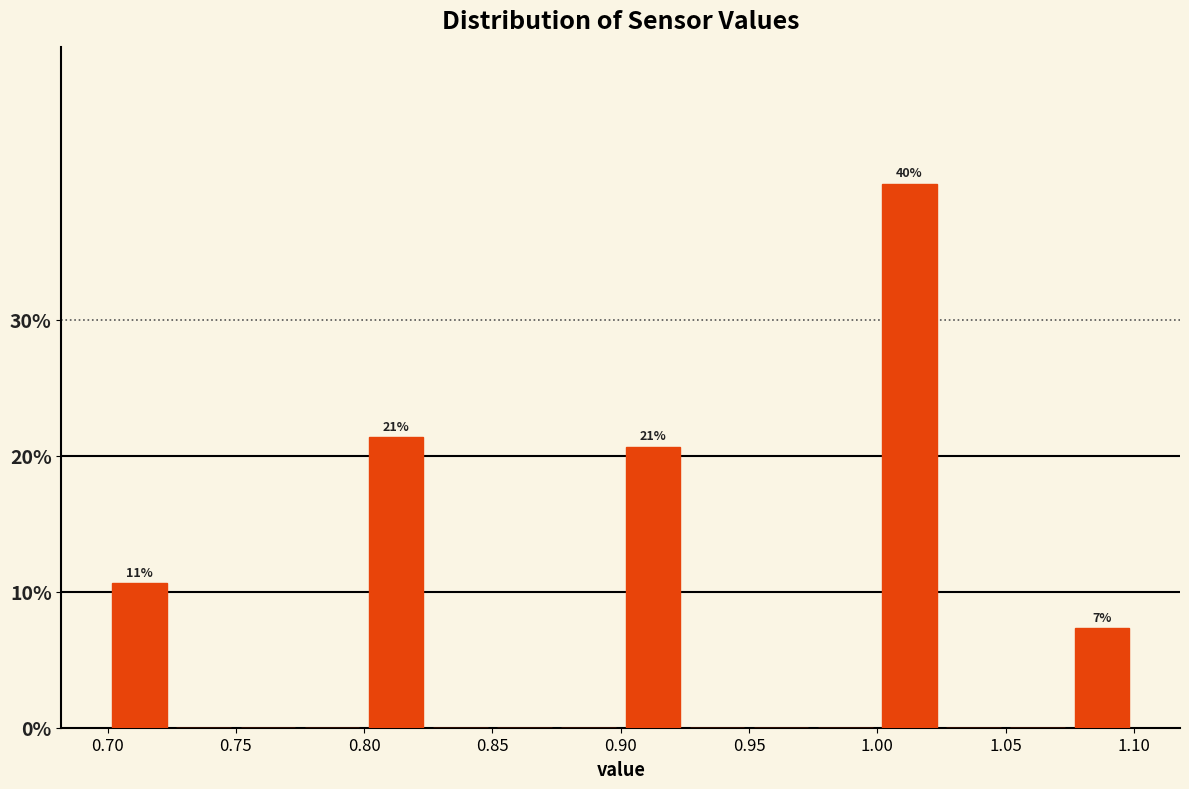

Over which range of the x-axis is the bar tallest?

1.000 to 1.025